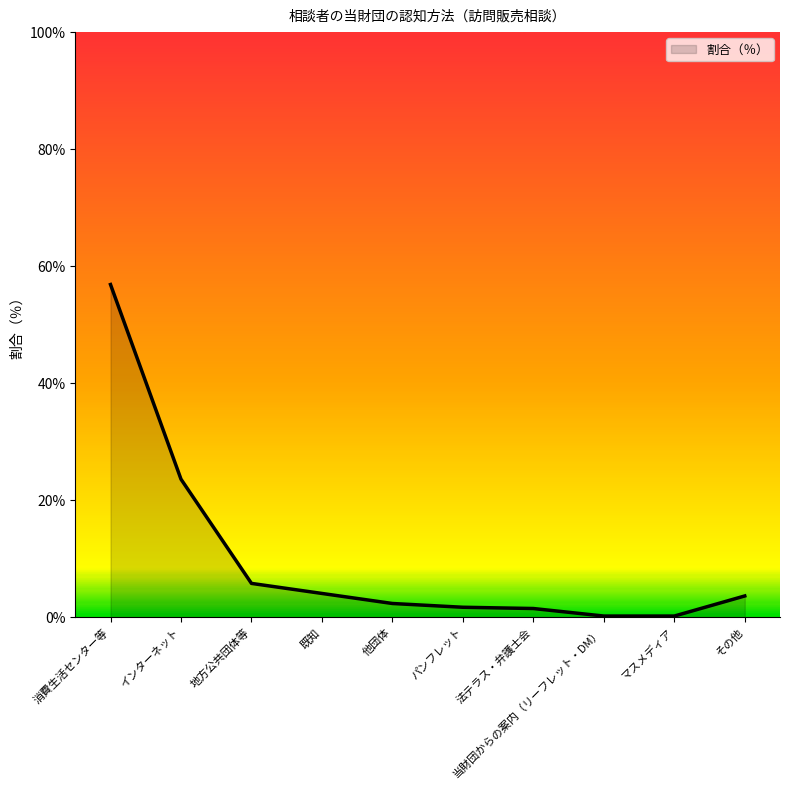

True or false: the data has more than 2 interior local peaks.

False